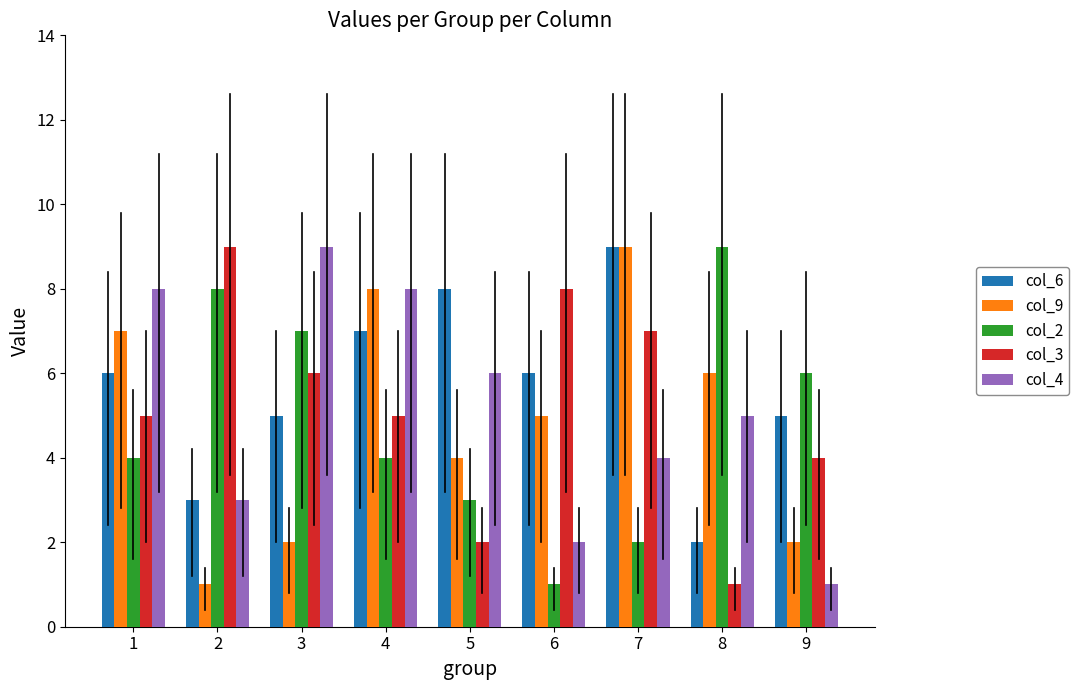

Reading left to right, transcribe all the data shown in this chart.

col_6: 6	3	5	7	8	6	9	2	5
col_9: 7	1	2	8	4	5	9	6	2
col_2: 4	8	7	4	3	1	2	9	6
col_3: 5	9	6	5	2	8	7	1	4
col_4: 8	3	9	8	6	2	4	5	1